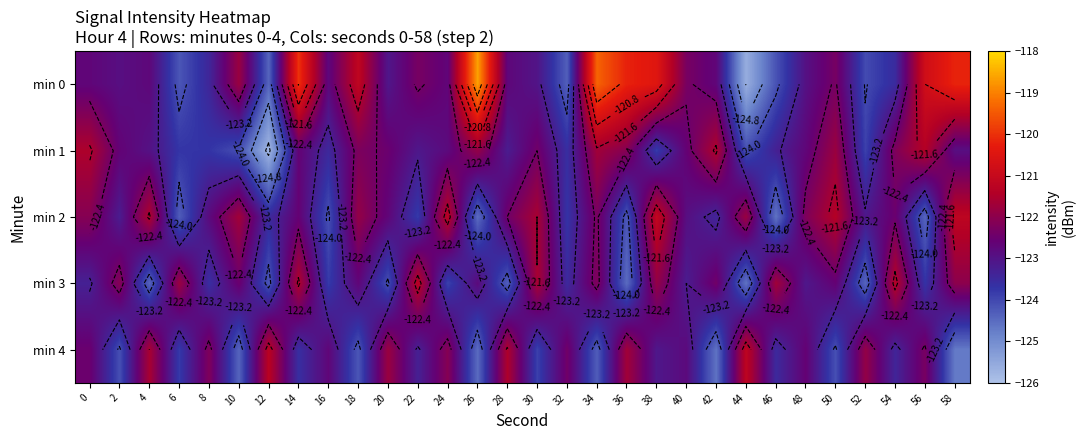

At 50, list the series in order from smallest to largest.

min 4, min 3, min 0, min 1, min 2